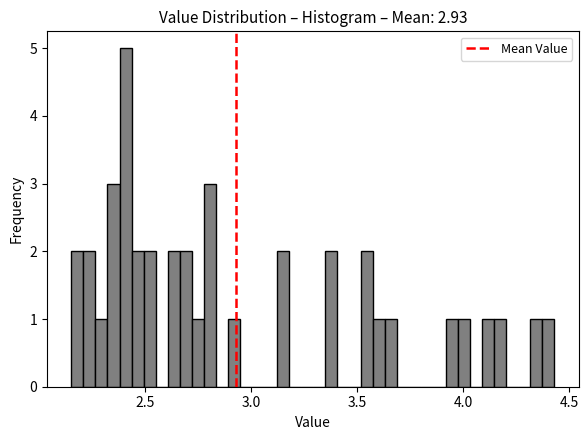

Read against the x-axis, roughly where is the centre of the tallest bar?

2.40